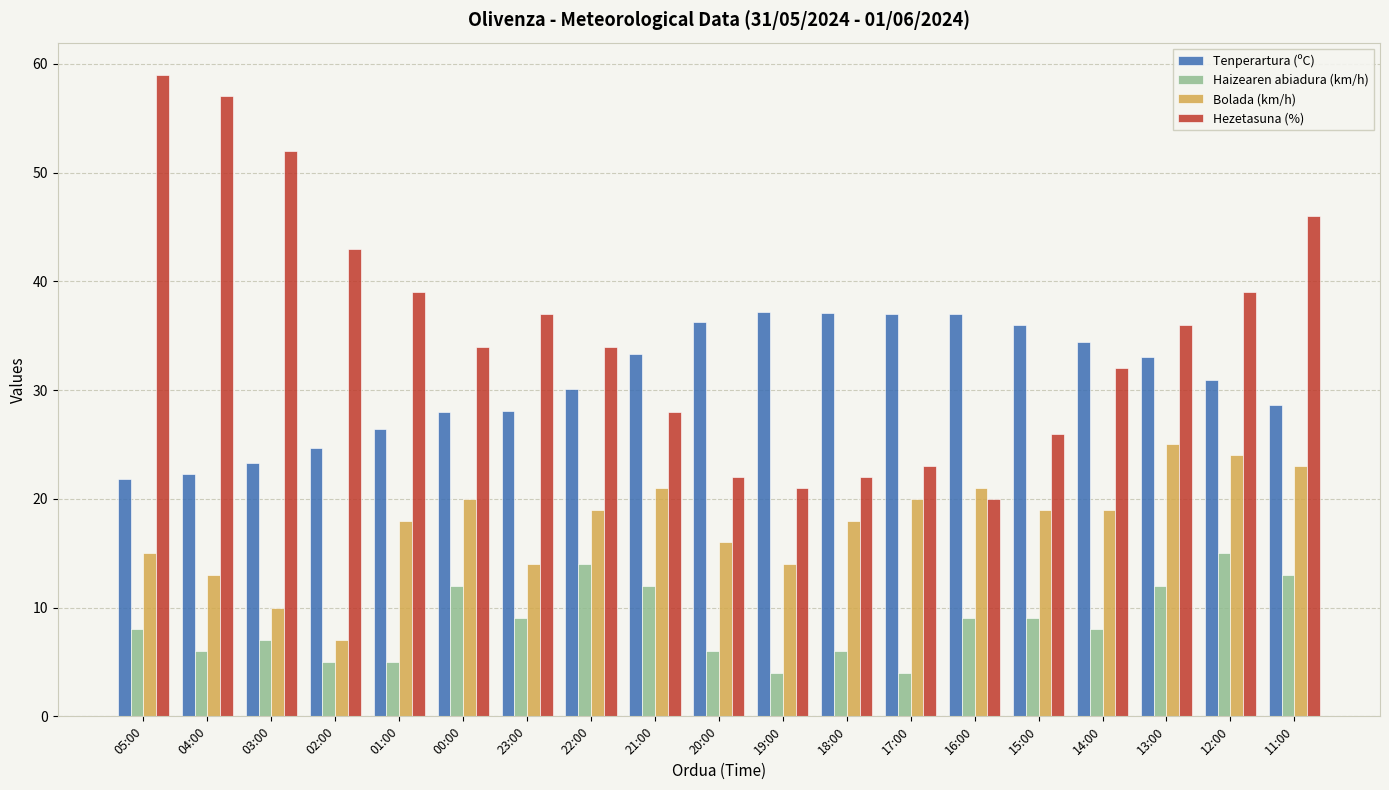

Does the chart contain stacked bars?

No